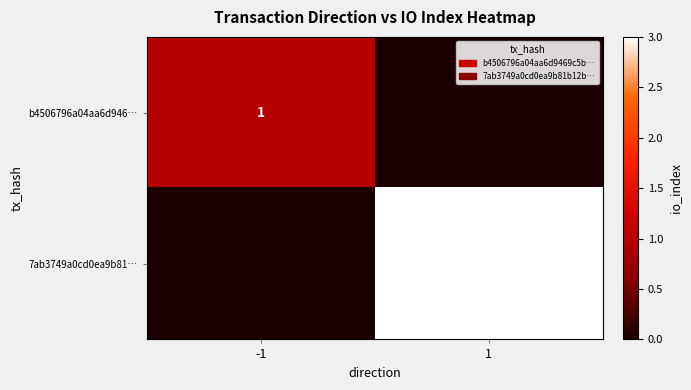

True or false: 7ab3749a0cd0ea9b81… has a value of 4 at 1.

False